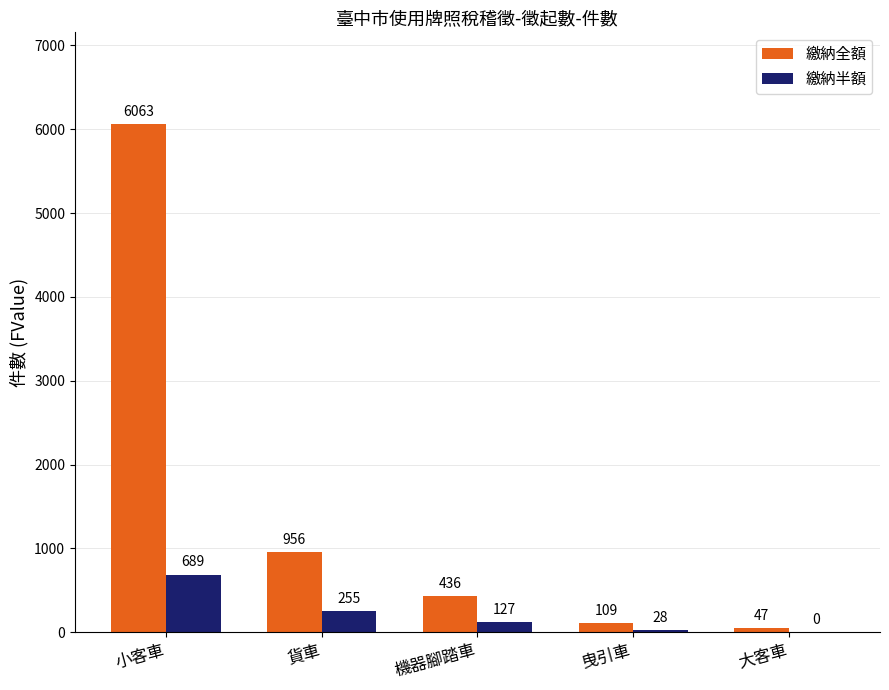

How many categories are shown in the chart?

5